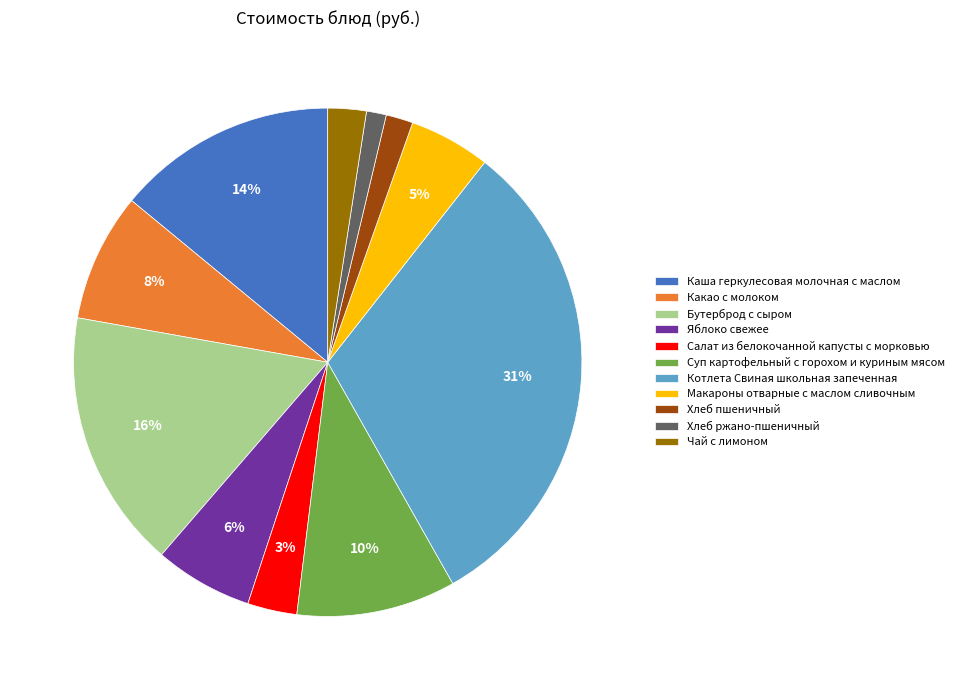

Which has a higher value, Чай с лимоном or Какао с молоком?

Какао с молоком